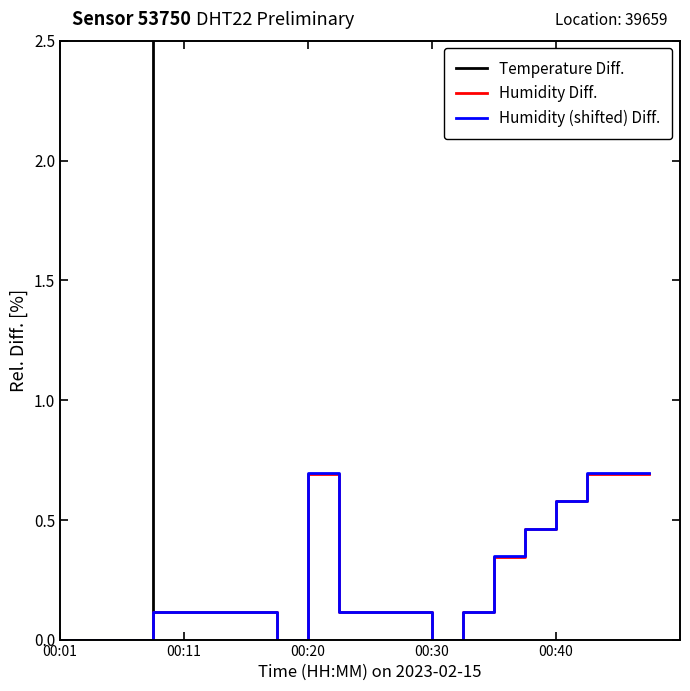

Rank the series by their maximum value, from lowest to highest.

Humidity Diff., Humidity (shifted) Diff., Temperature Diff.